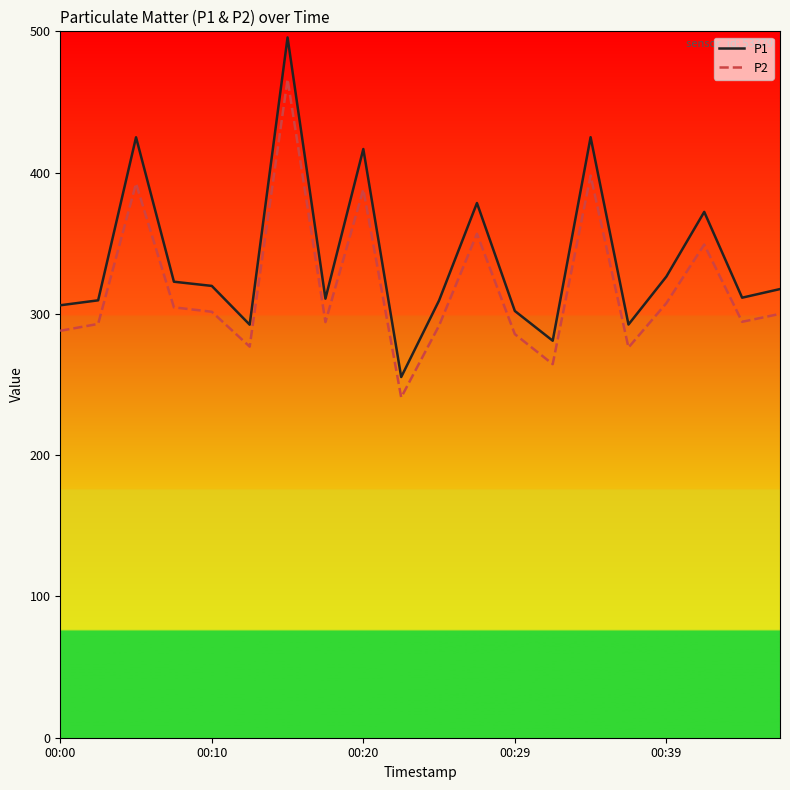

What is the average value of the P2 series?

318.5